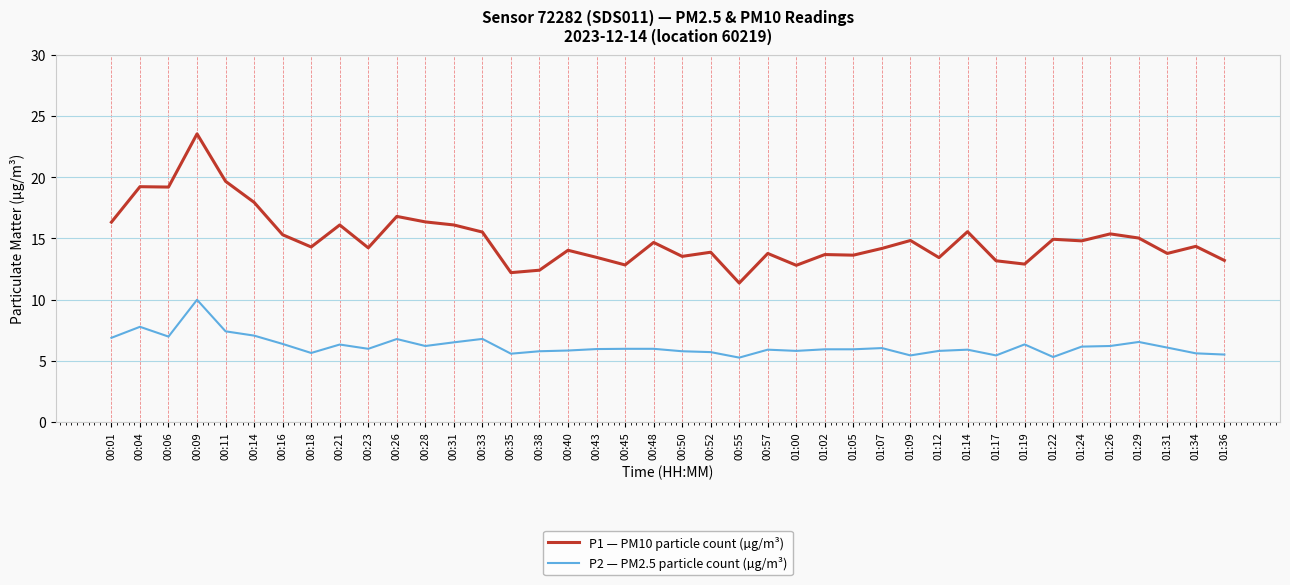

What position from the right is 01:05?

14